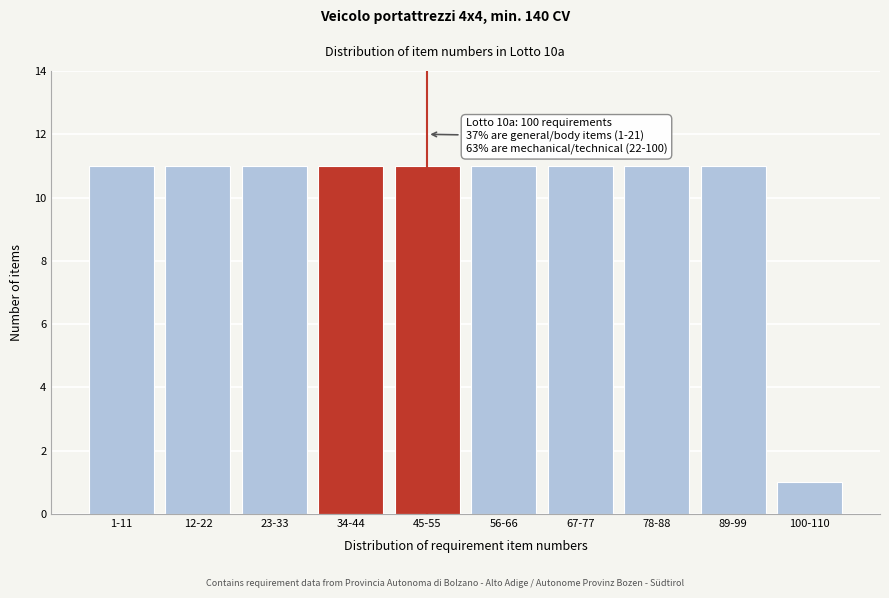

Reading left to right, extract all data points from this chart.

1-11=11	12-22=11	23-33=11	34-44=11	45-55=11	56-66=11	67-77=11	78-88=11	89-99=11	100-110=1